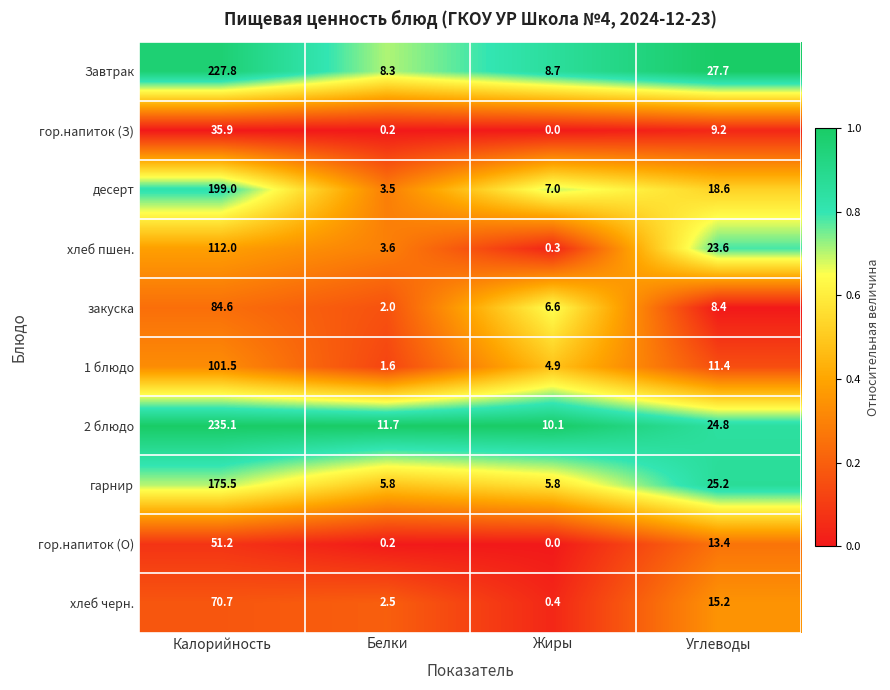

At how many categories does at least one series exceed 0?

4